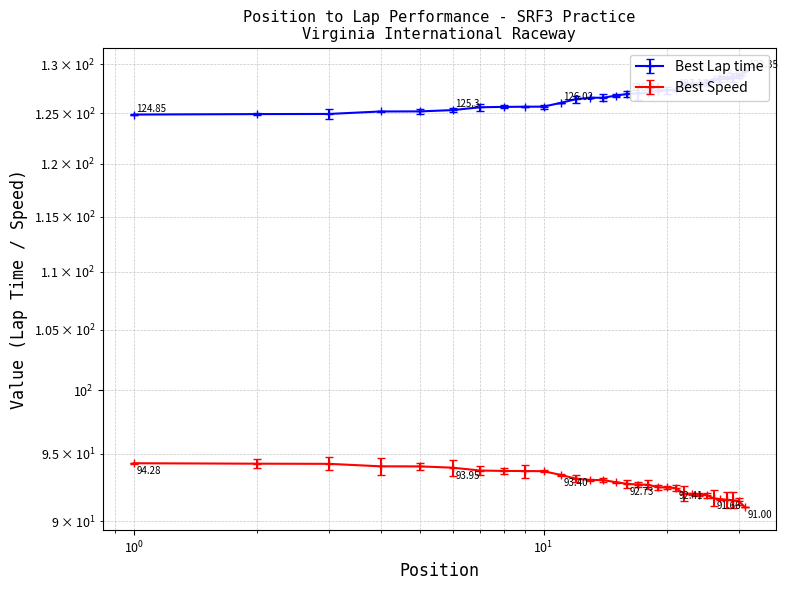

Is it true that Best Lap time equals 198.9 at 25?

False